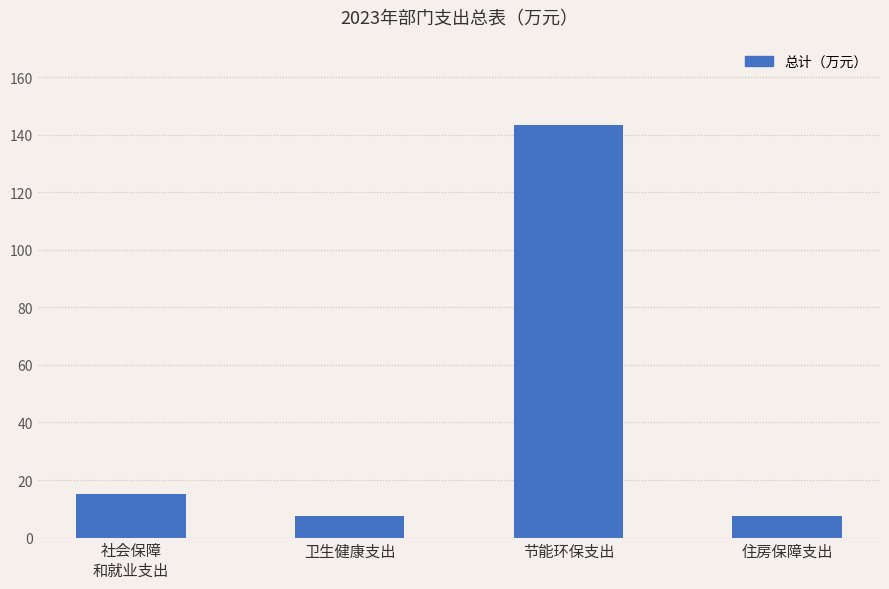

How many data points are less than 15?

2